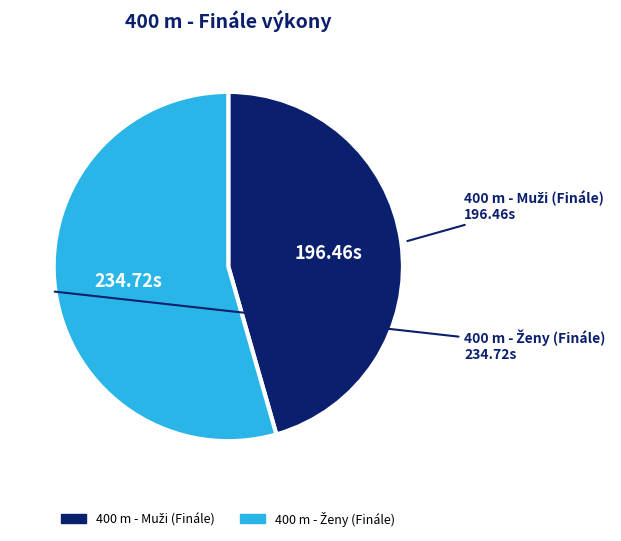

Does any single category account for the majority?

Yes